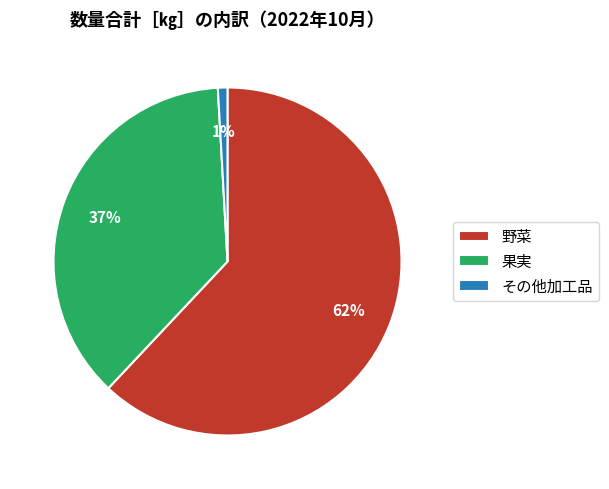

Count the number of slices in the pie.

3